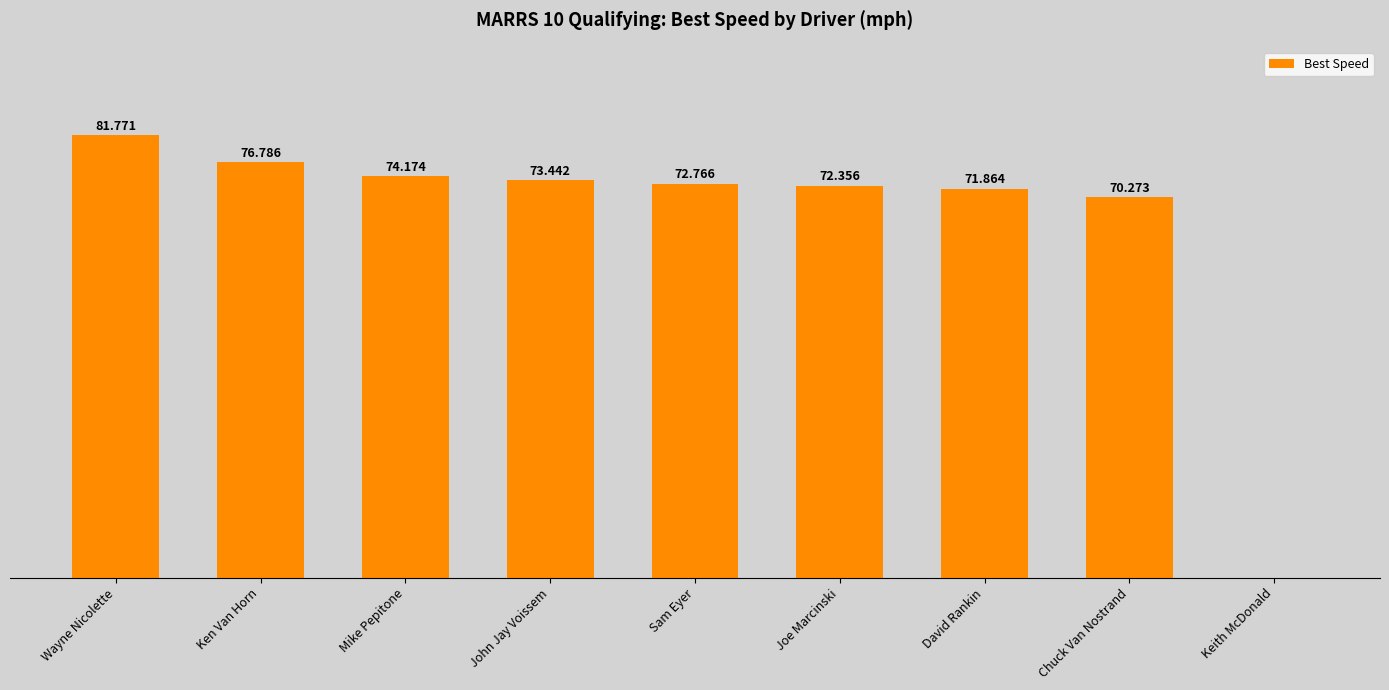

At which label does the data first exceed 72?

Wayne Nicolette